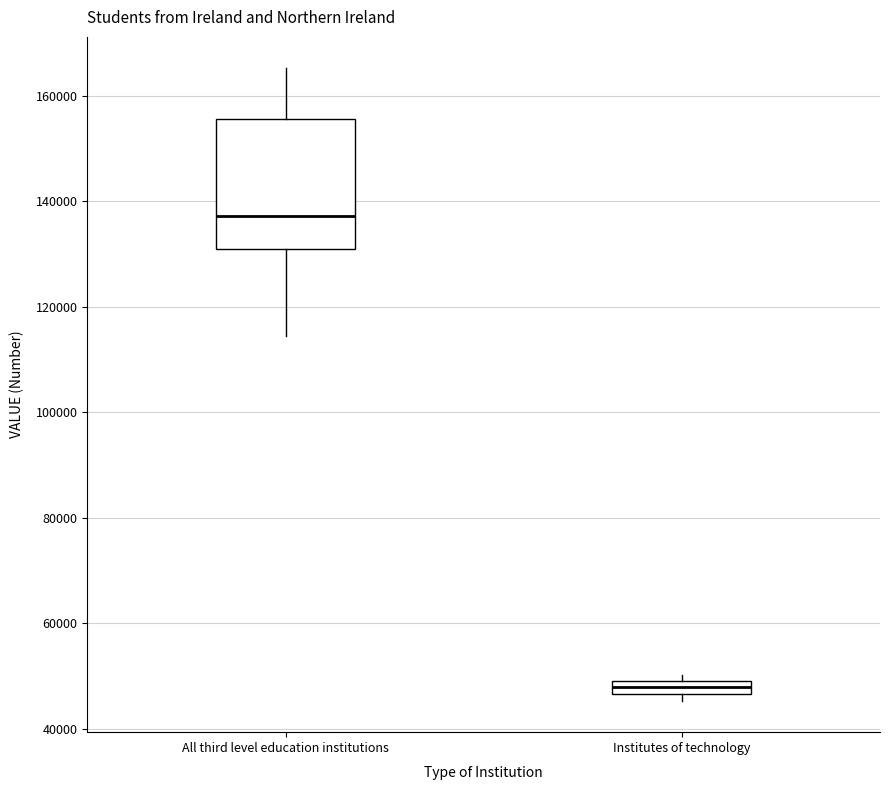

Comparing the boxes themselves (not the whiskers), which one is the tallest?

All third level education institutions